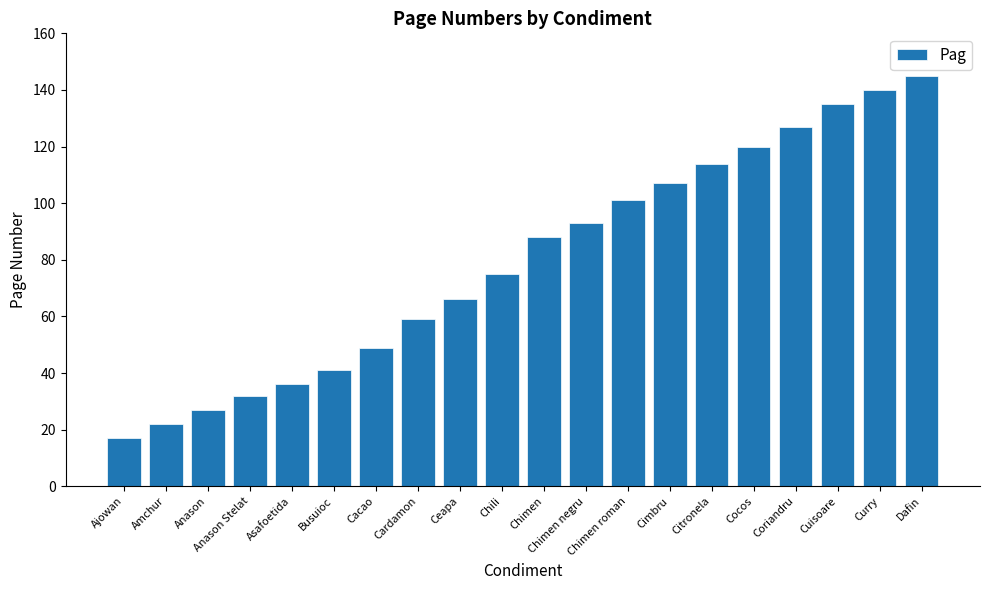

What is the label of the 3rd bar from the left?

Anason